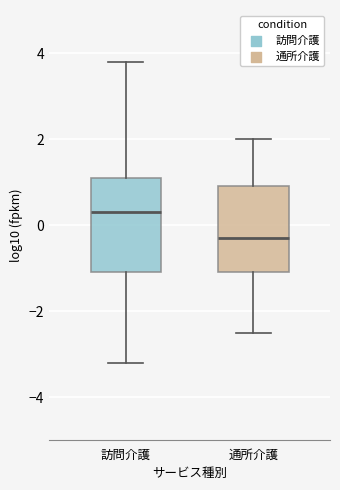

Which box's median line is the lowest?

通所介護